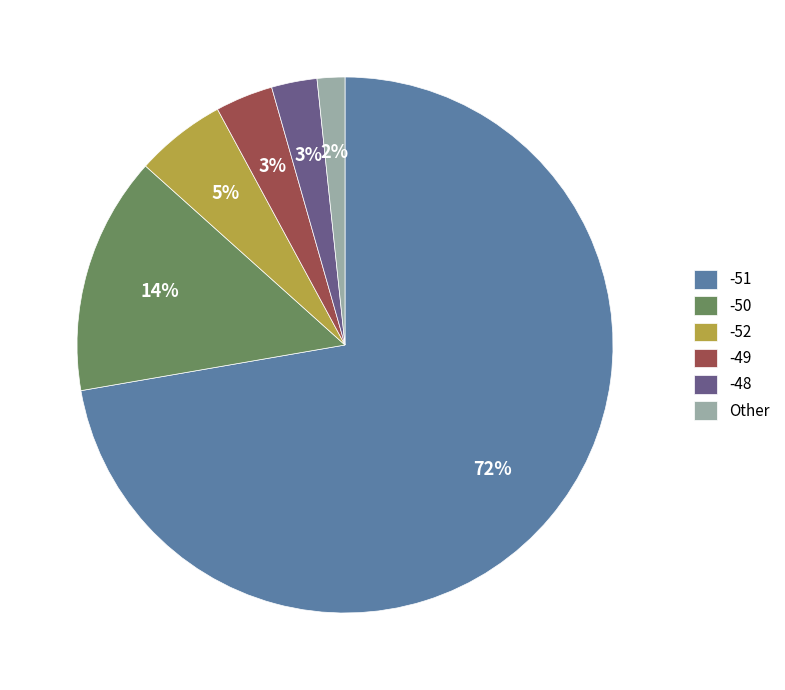

Combined, do -50 and -51 account for over 50%?

Yes